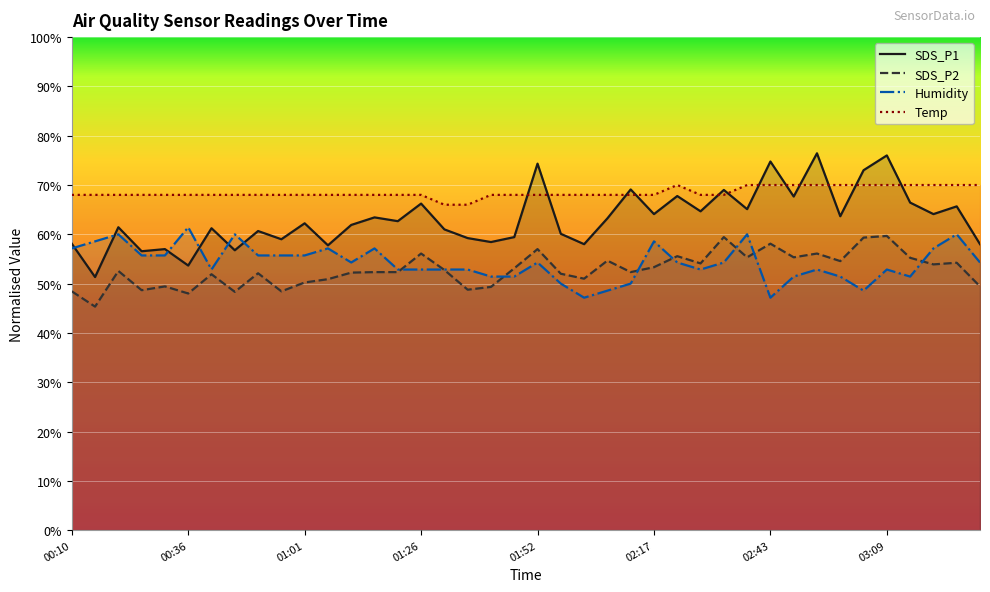

Which series has the largest range (max minus min)?

SDS_P1